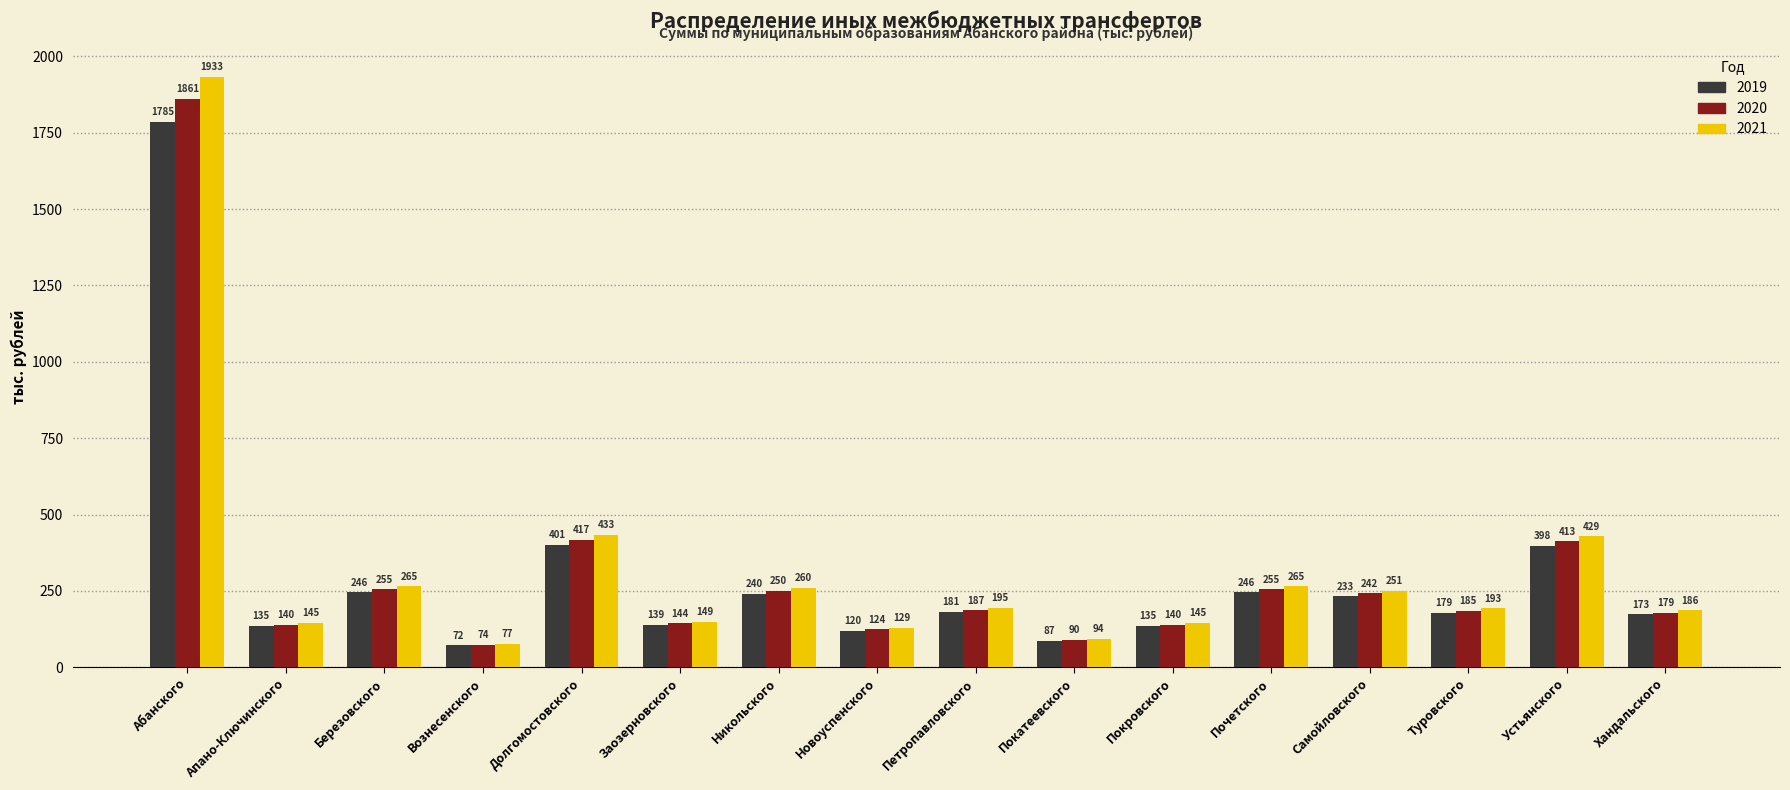

How many data points in 2021 are less than 195?

8